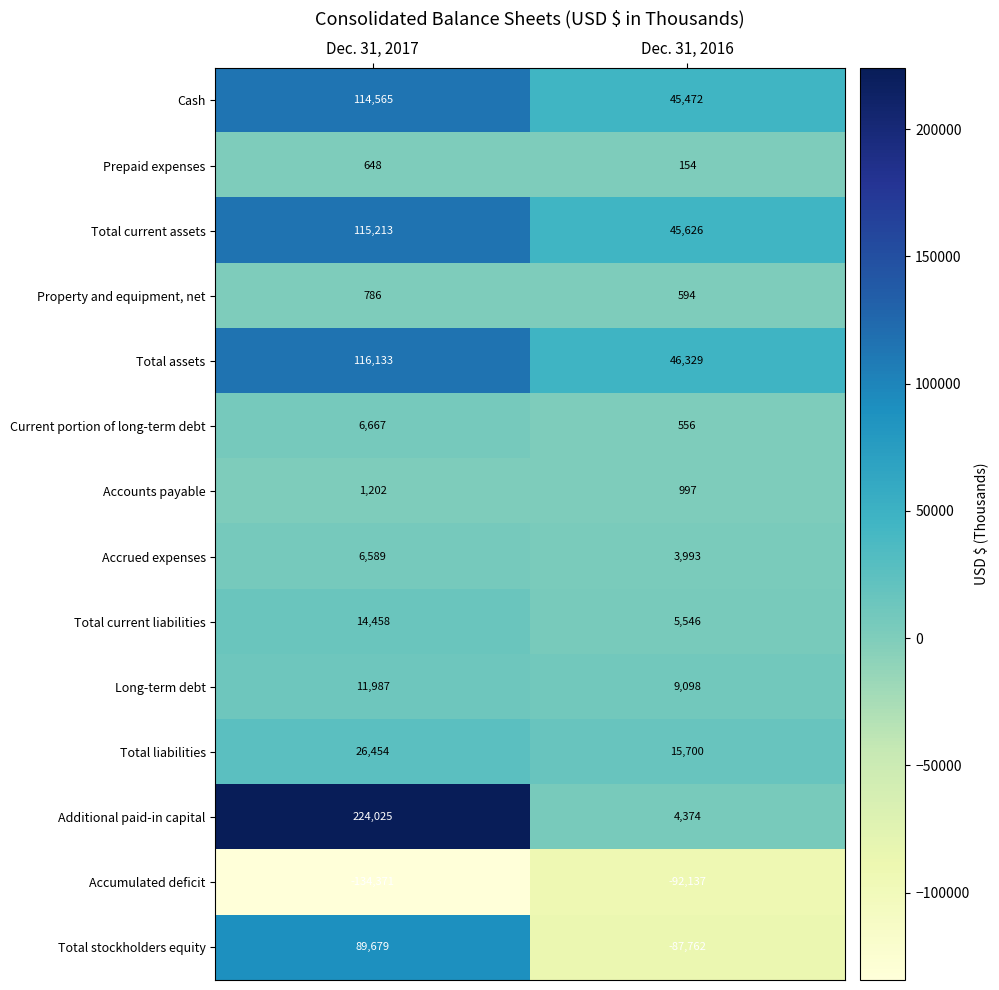

What is the sum of all Prepaid expenses values?

802